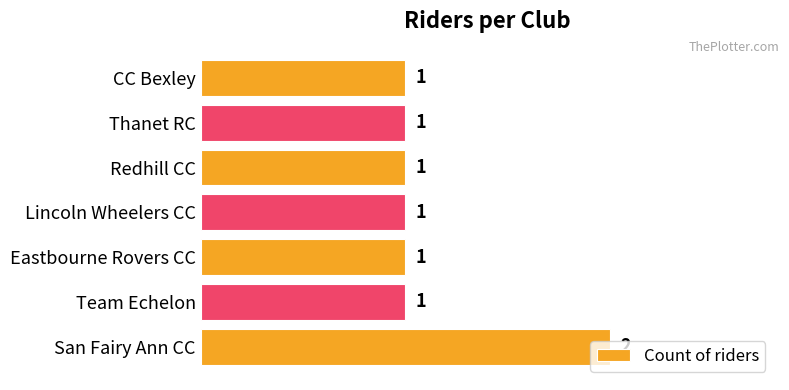

How many values are between 1 and 2?

7